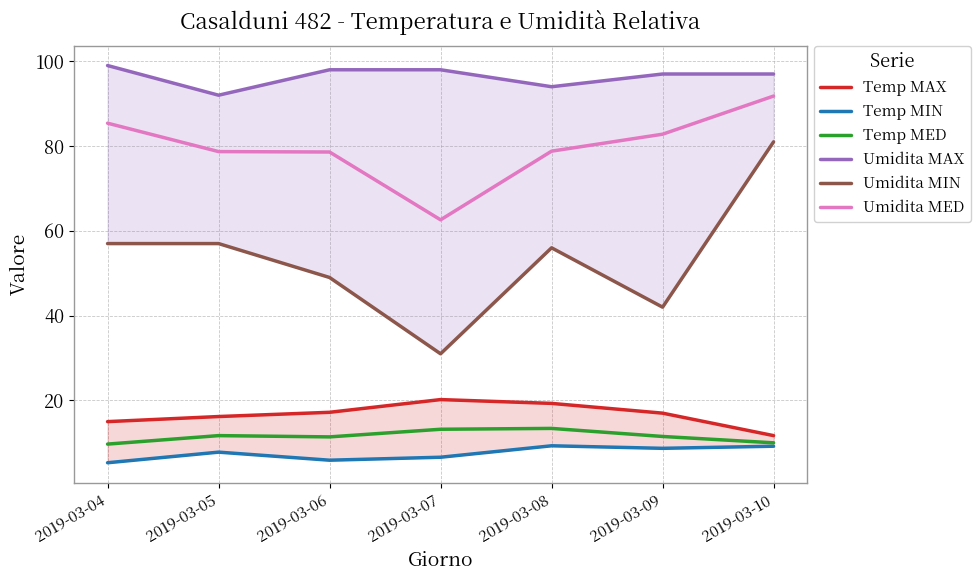

What is the sum of the Temp MED values at 2019-03-06 and 2019-03-09?

22.9